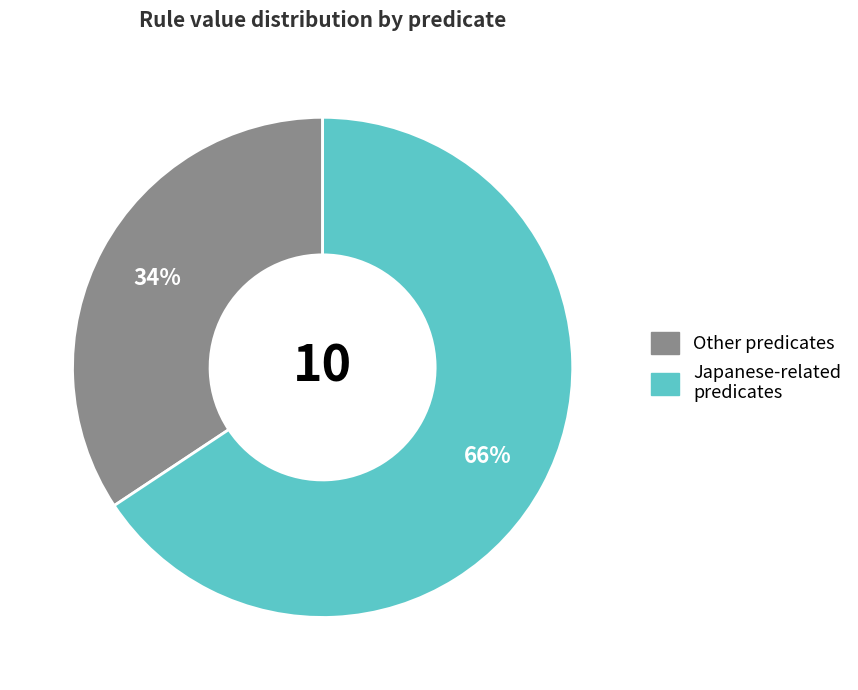

How many slices are in this pie chart?

2